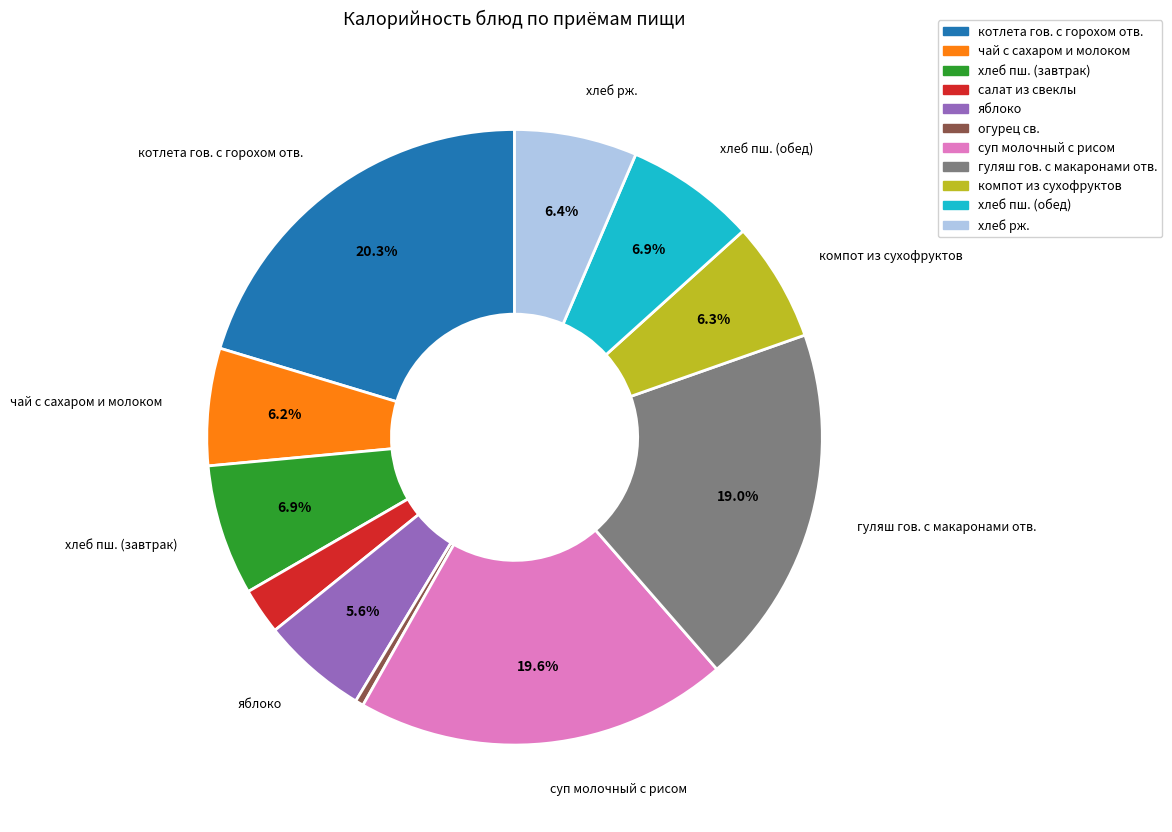

Between чай с сахаром и молоком and гуляш гов. с макаронами отв., which is larger?

гуляш гов. с макаронами отв.